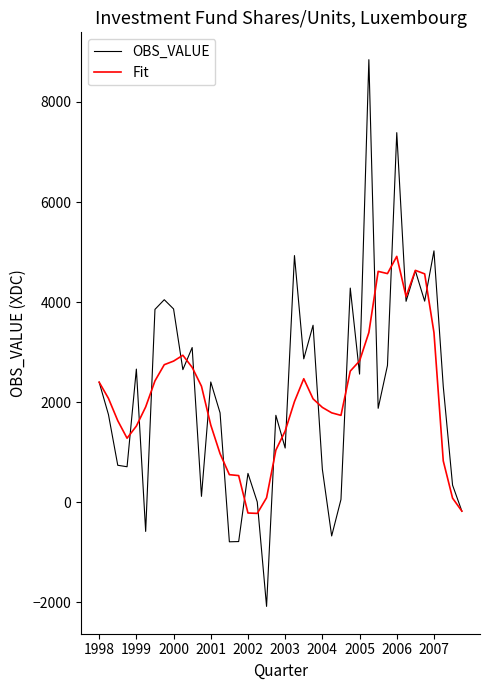

What is the highest value of the OBS_VALUE series?

8845.9